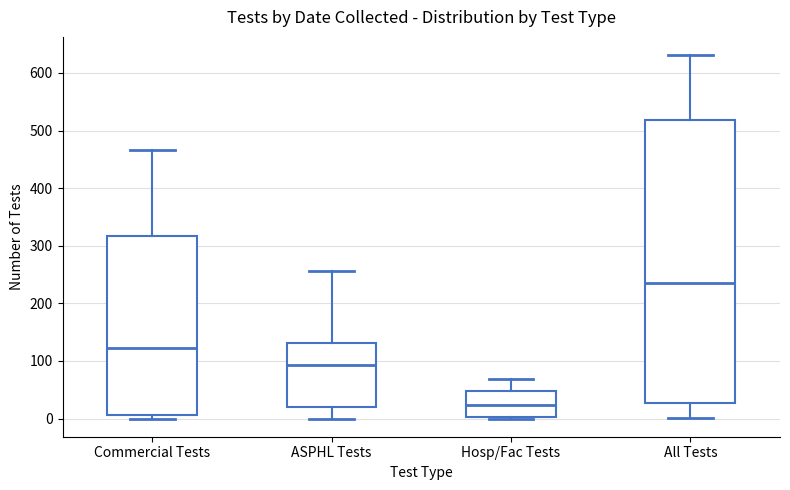

Where is the upper edge of the box for ASPHL Tests on the y-axis? The values are not printed on the chart, so give them approximately, as read against the axis.

130